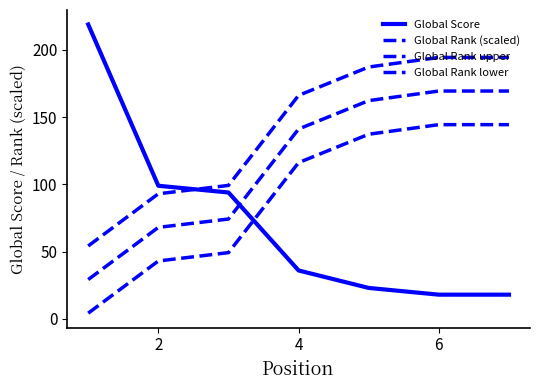

Rank the series by their maximum value, from lowest to highest.

Global Rank lower, Global Rank (scaled), Global Rank upper, Global Score